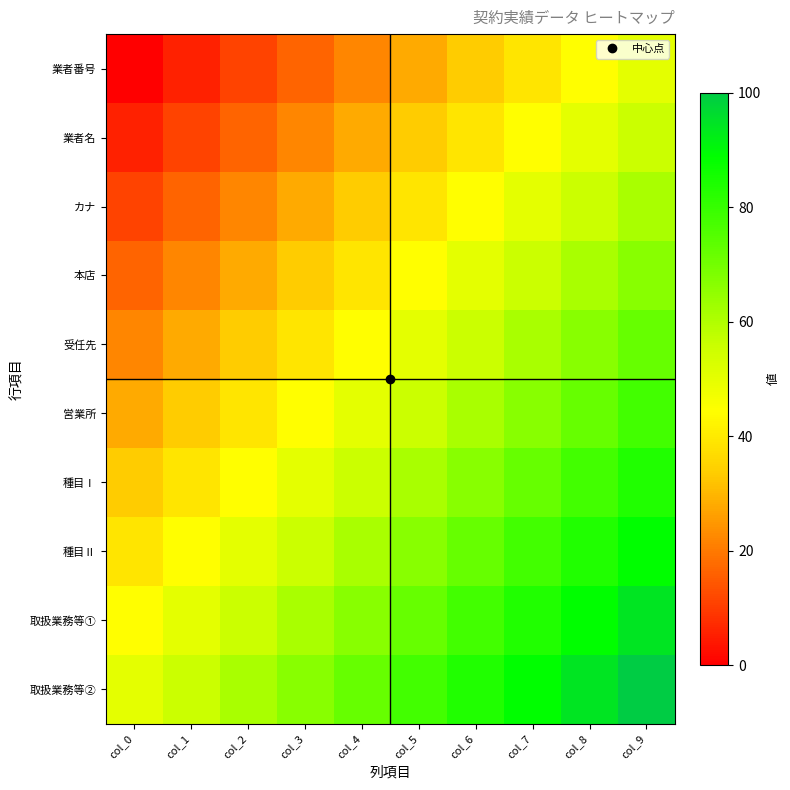

Which label corresponds to the largest value in the chart?

col_9